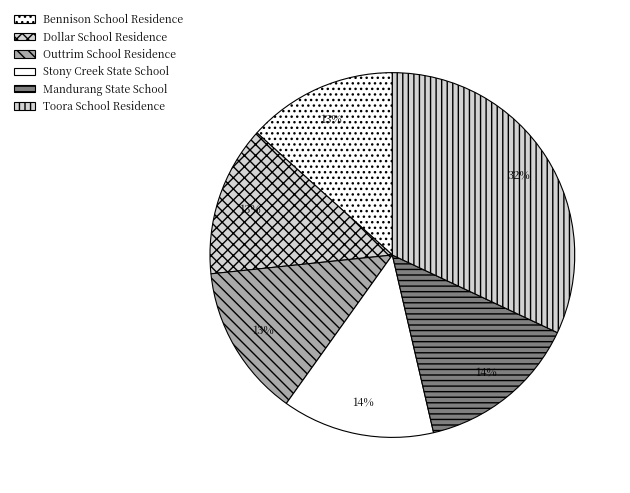

What is the largest slice in the pie chart?

TOORA SCHOOL RESIDENCE (FORMER)